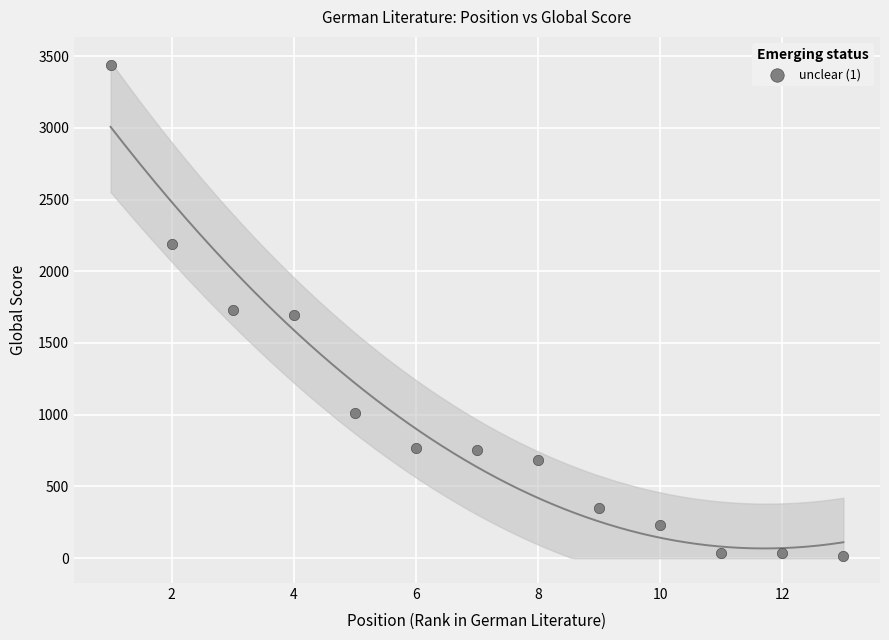

What is the range of X values (max minus min)?

12